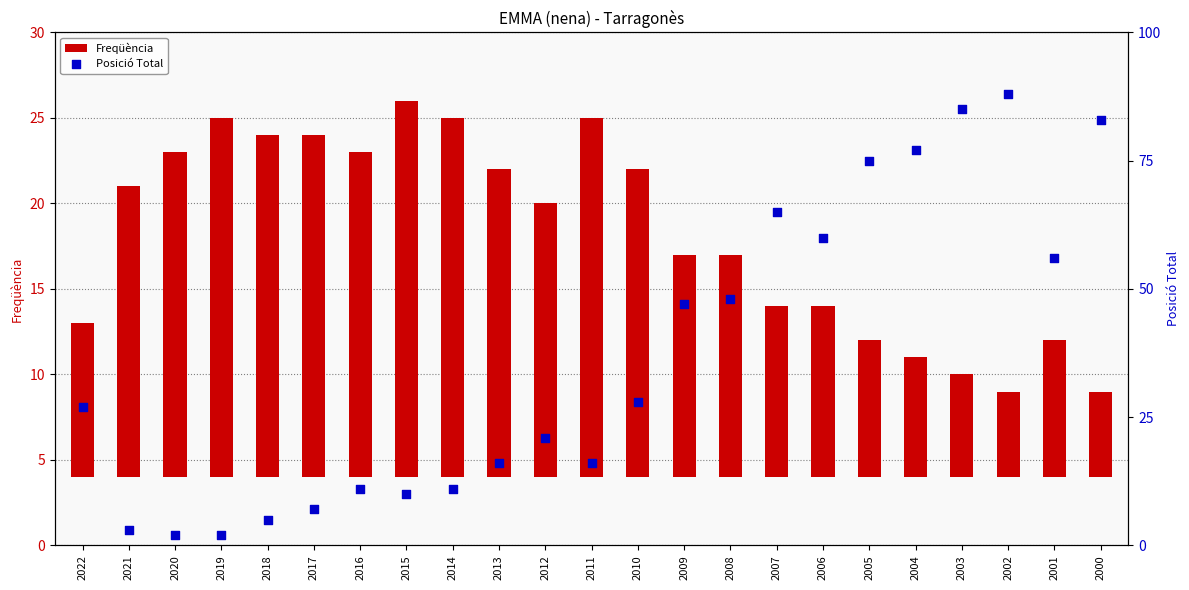

What is the total value across all series at 2021?

20